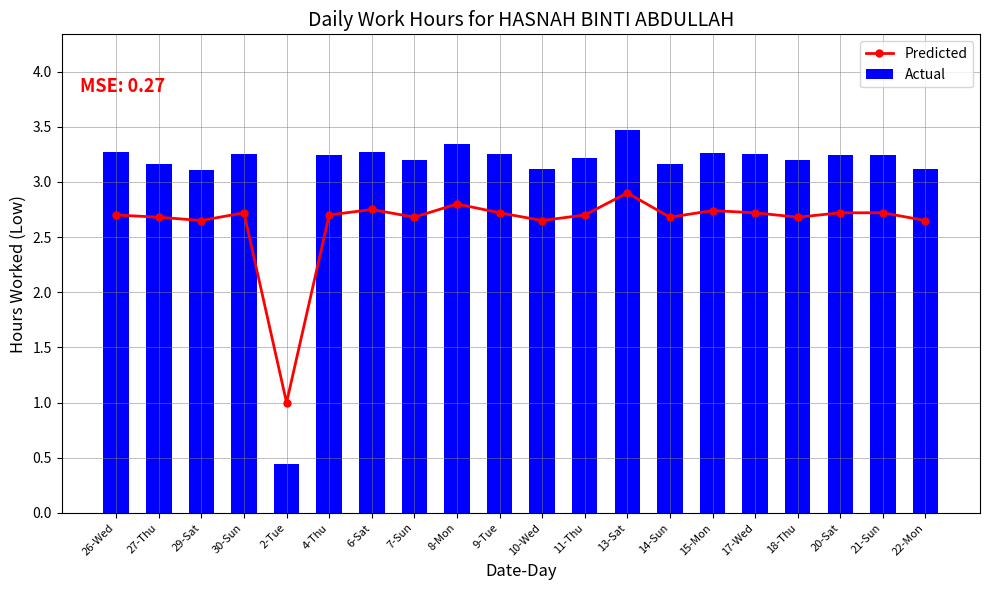

Which series has the largest total across all categories?

Actual